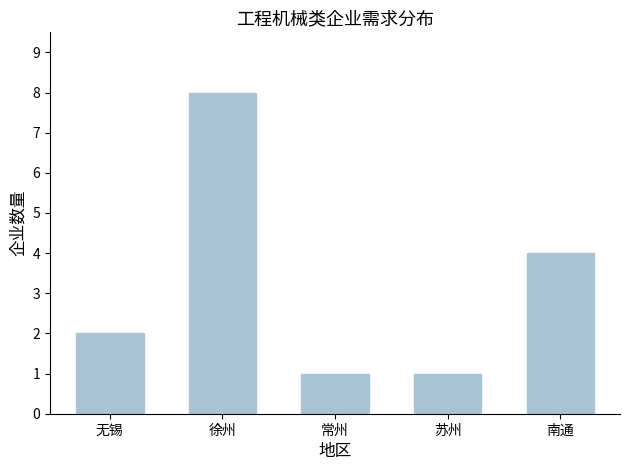

What is the value of the 1st bar from the left?

2